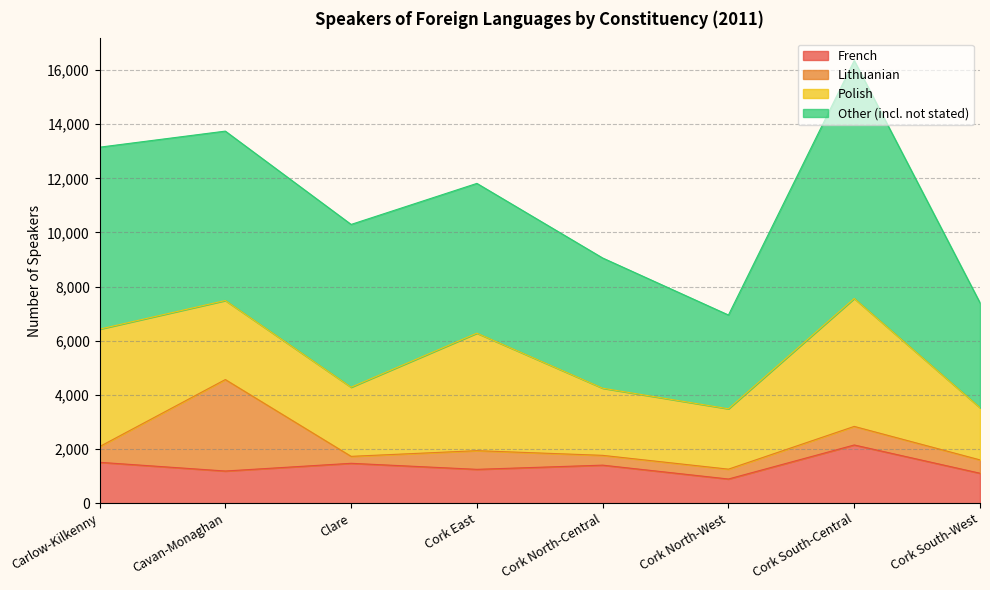

True or false: Polish and Other (incl. not stated) intersect in this chart.

False